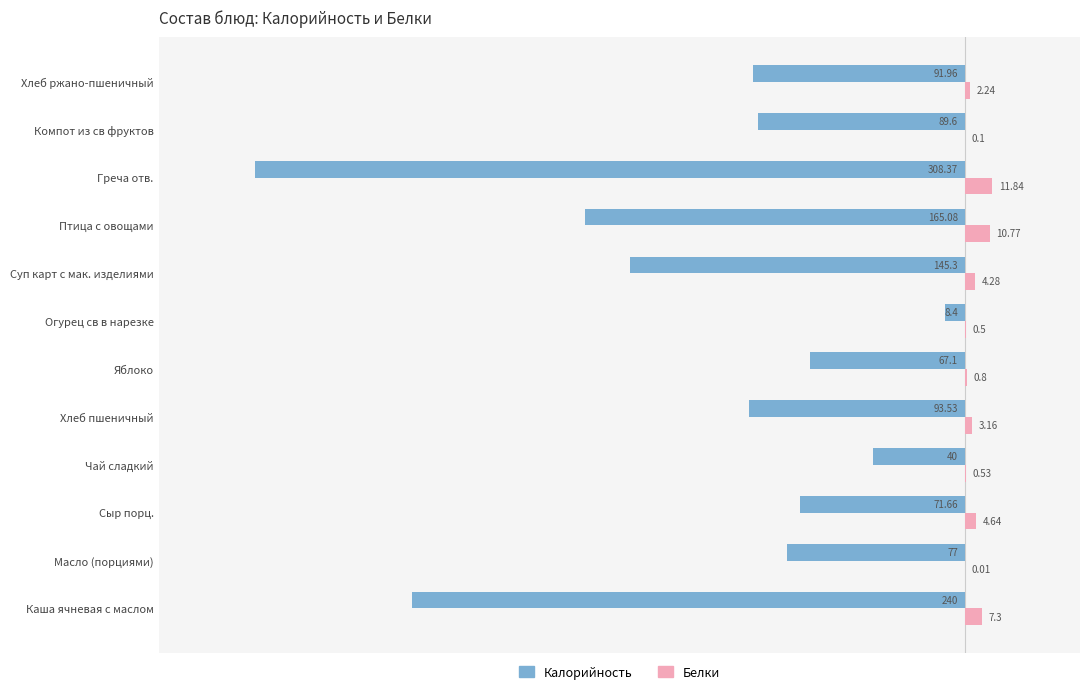

Between Греча отв. and Хлеб ржано-пшеничный, which series saw the biggest shift?

Калорийность